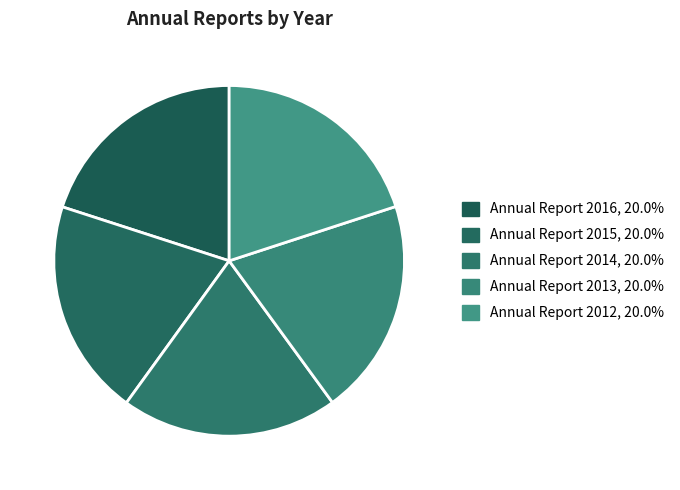

Does Annual Report 2016 account for over 50% of the chart?

No